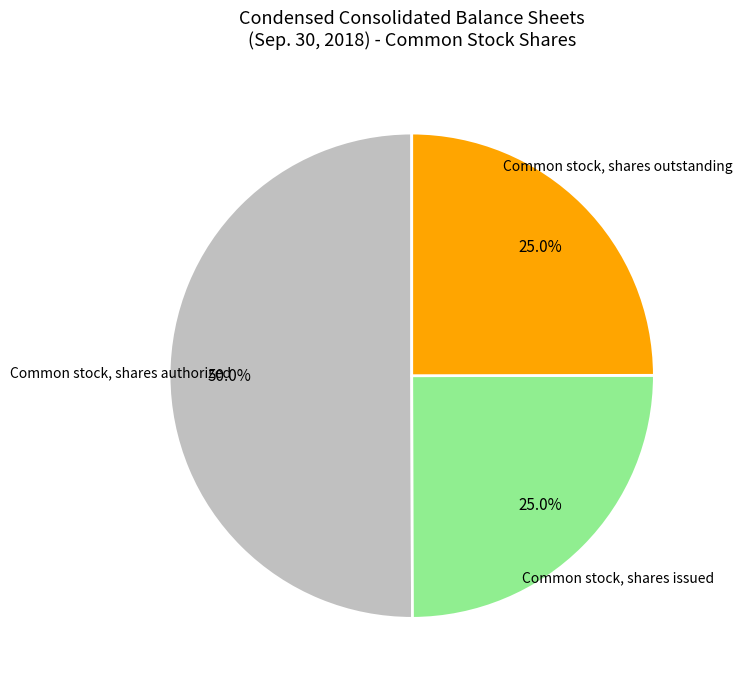

Is it true that Common stock, shares outstanding is 34% of the pie?

False